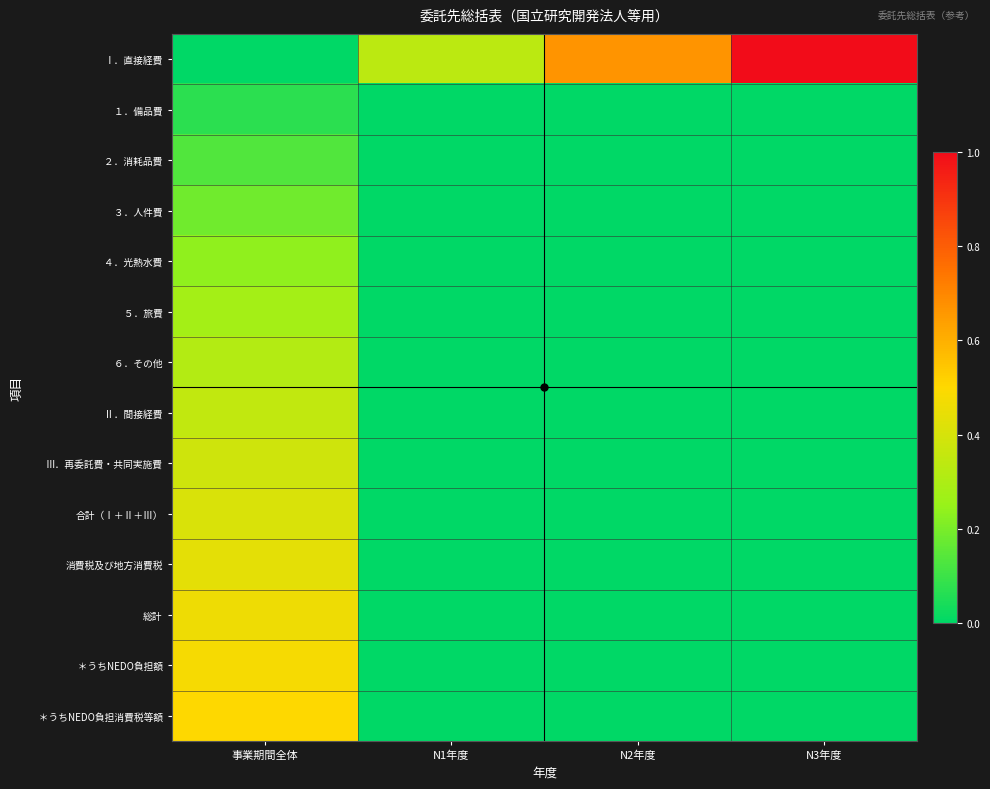

Between N3年度 and N1年度, which is larger?

N3年度